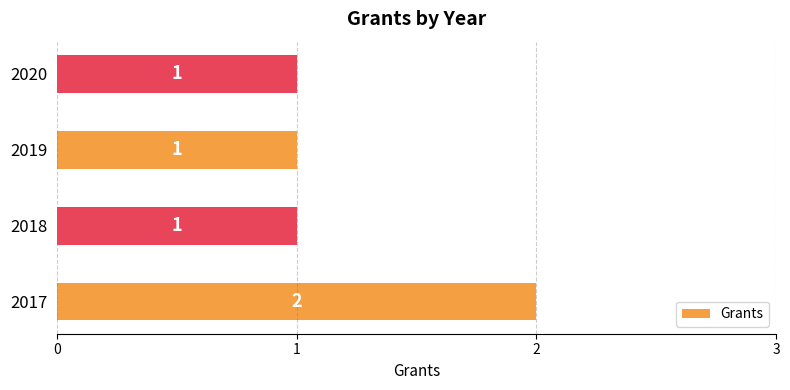

At which category does the chart reach its peak across all series?

2017